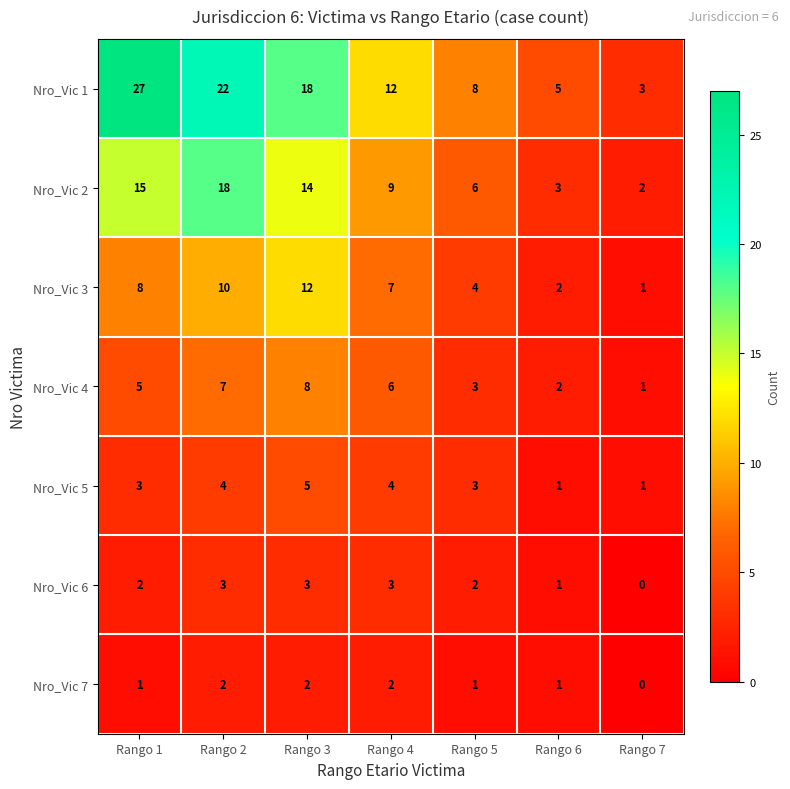

Which series changed the most between Rango 1 and Rango 7?

Nro_Vic 1